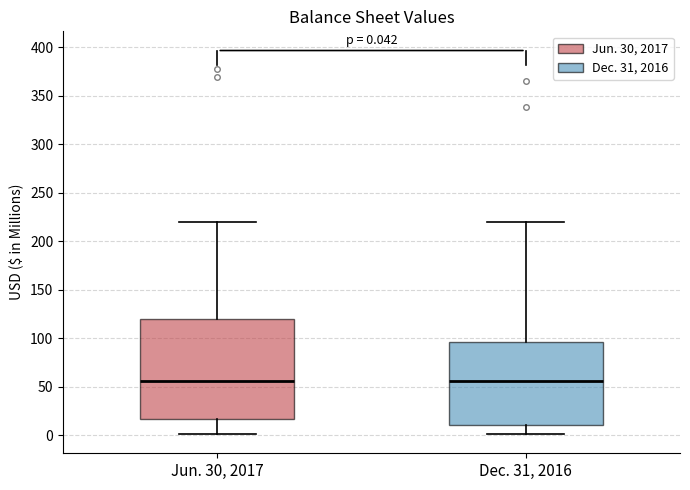

Which box is the tallest, from its lower edge to its upper edge?

Jun. 30, 2017